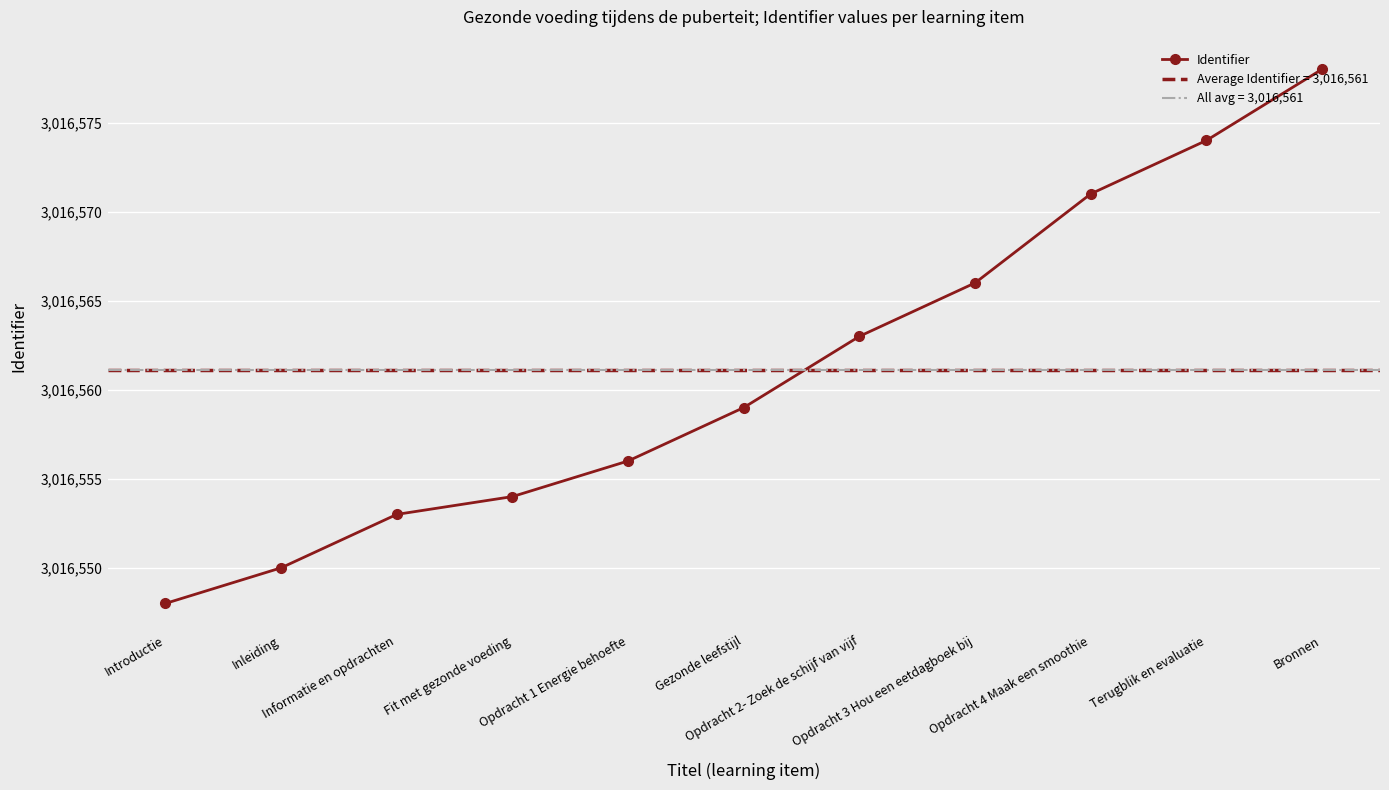

Is it true that the value at Gezonde leefstijl is 3016559?

True